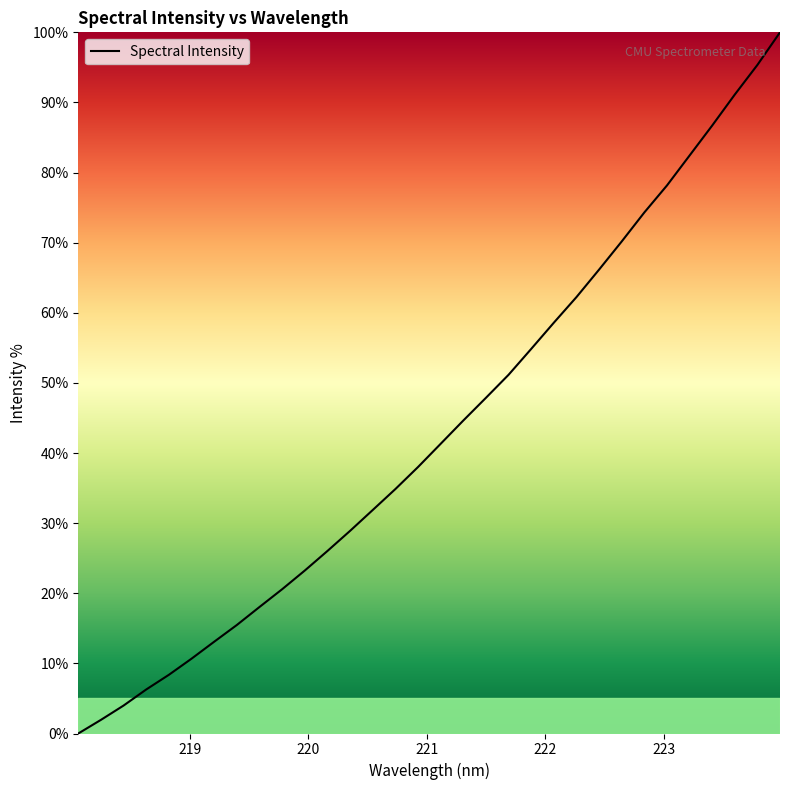

What is the difference between the maximum and minimum values?

100.0